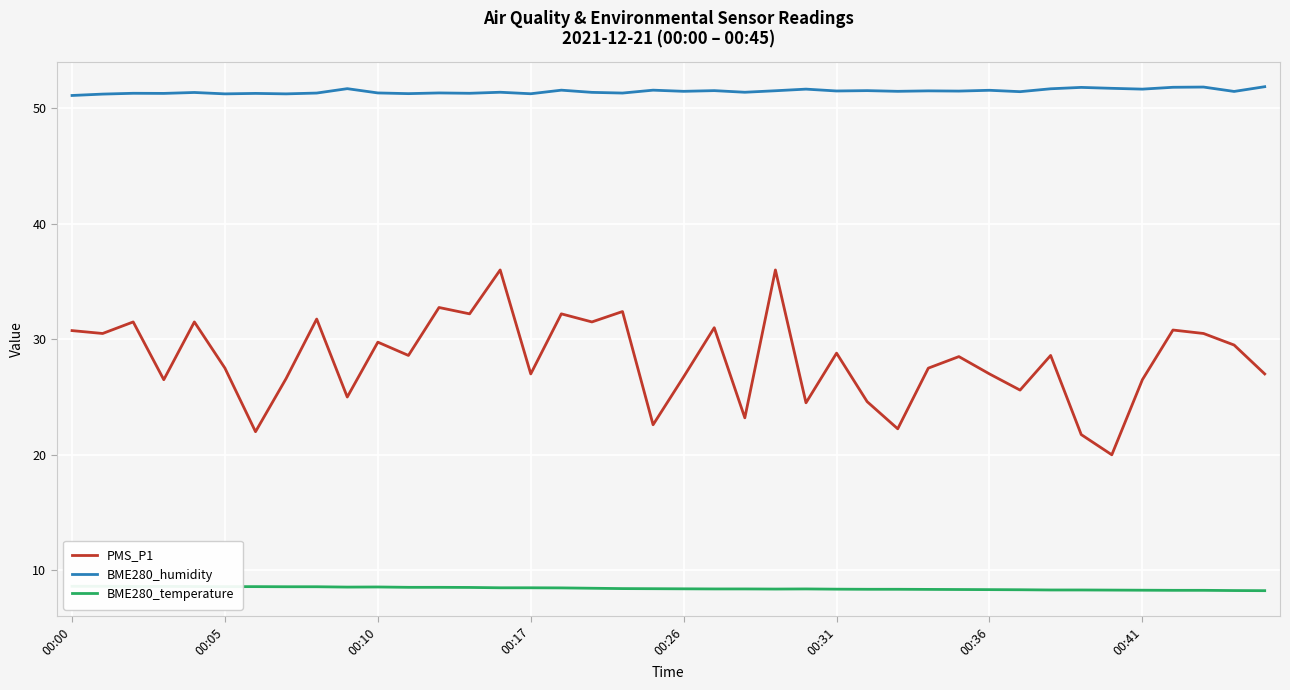

Does the chart display data point markers on the line(s)?

No